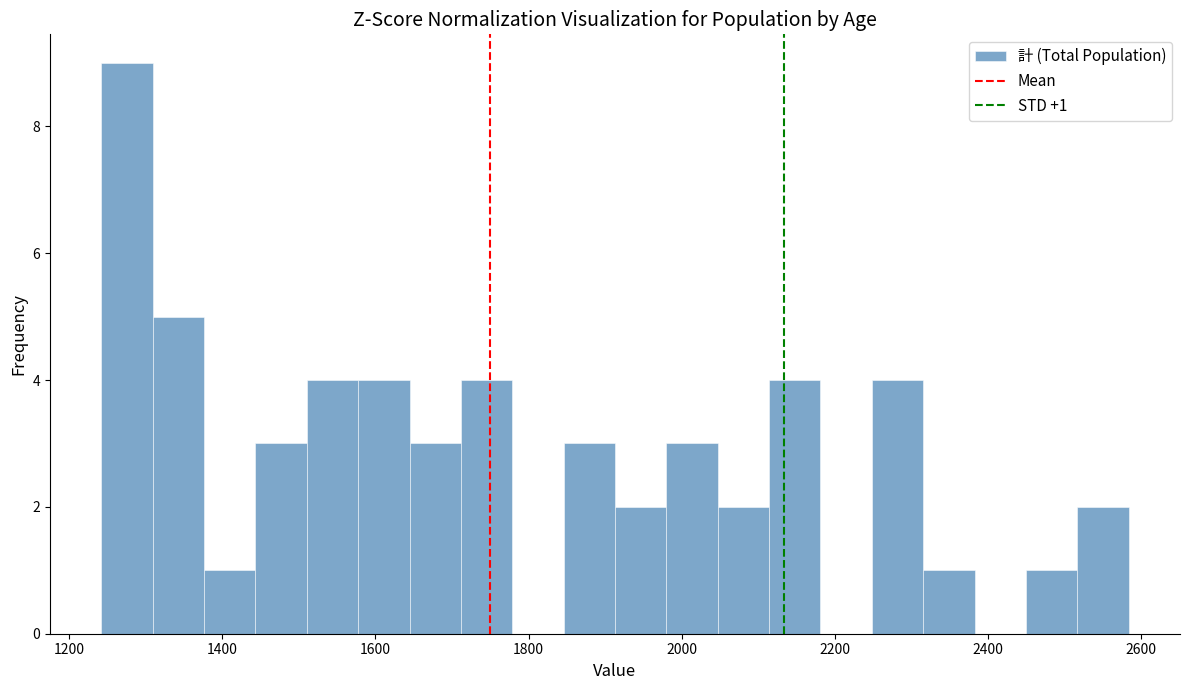

Around what value on the x-axis is the tallest bar? Give the approximate position of its centre, as read against the axis.

1280